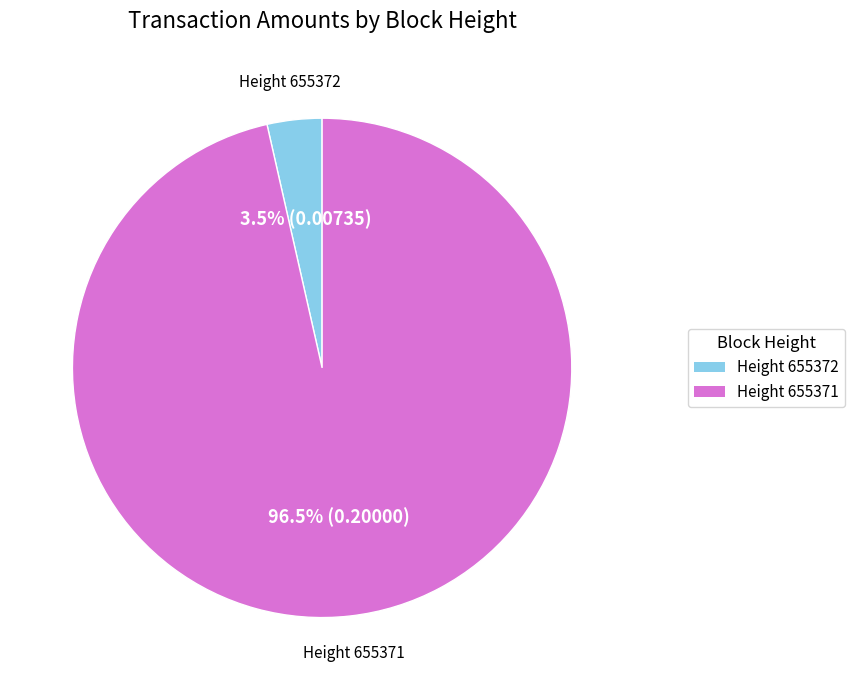

Is there a majority slice in this chart?

Yes